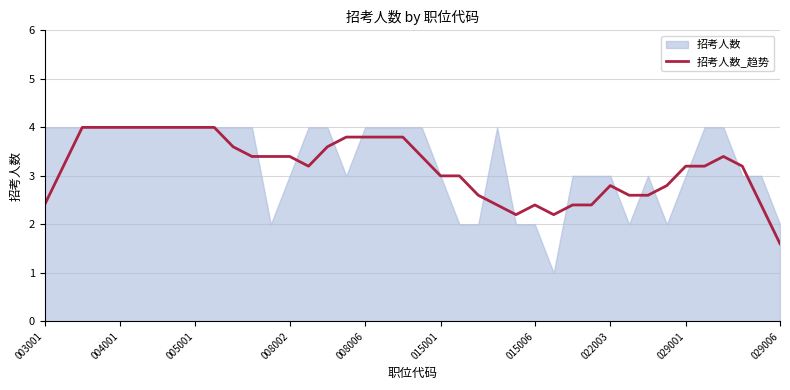

Which category has the lowest value in the 招考人数_趋势 series?

029006